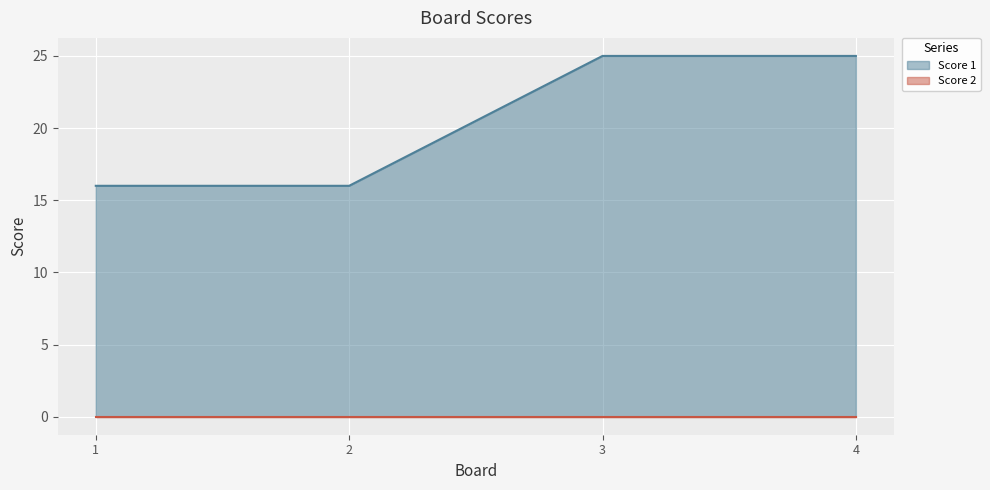

What is the sum of all values?

82